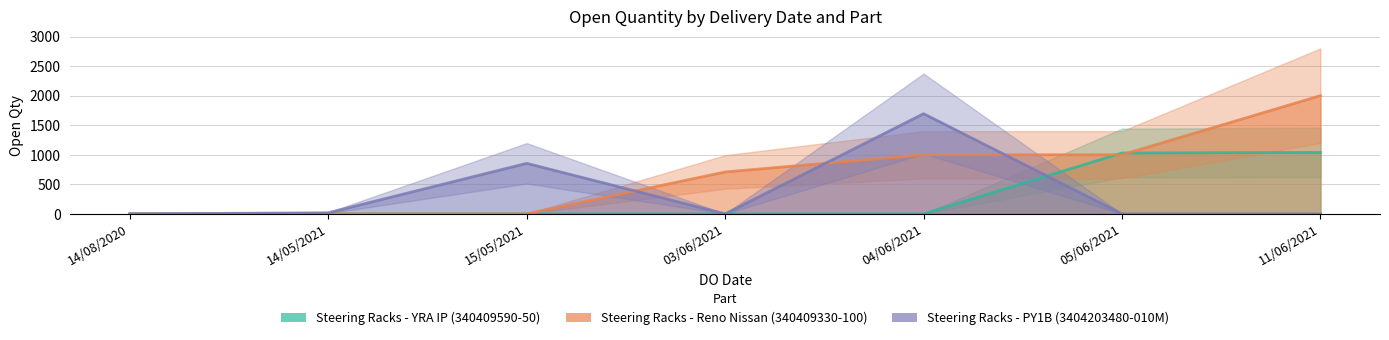

Which series has the largest range (max minus min)?

Steering Racks - Reno Nissan (340409330-100)